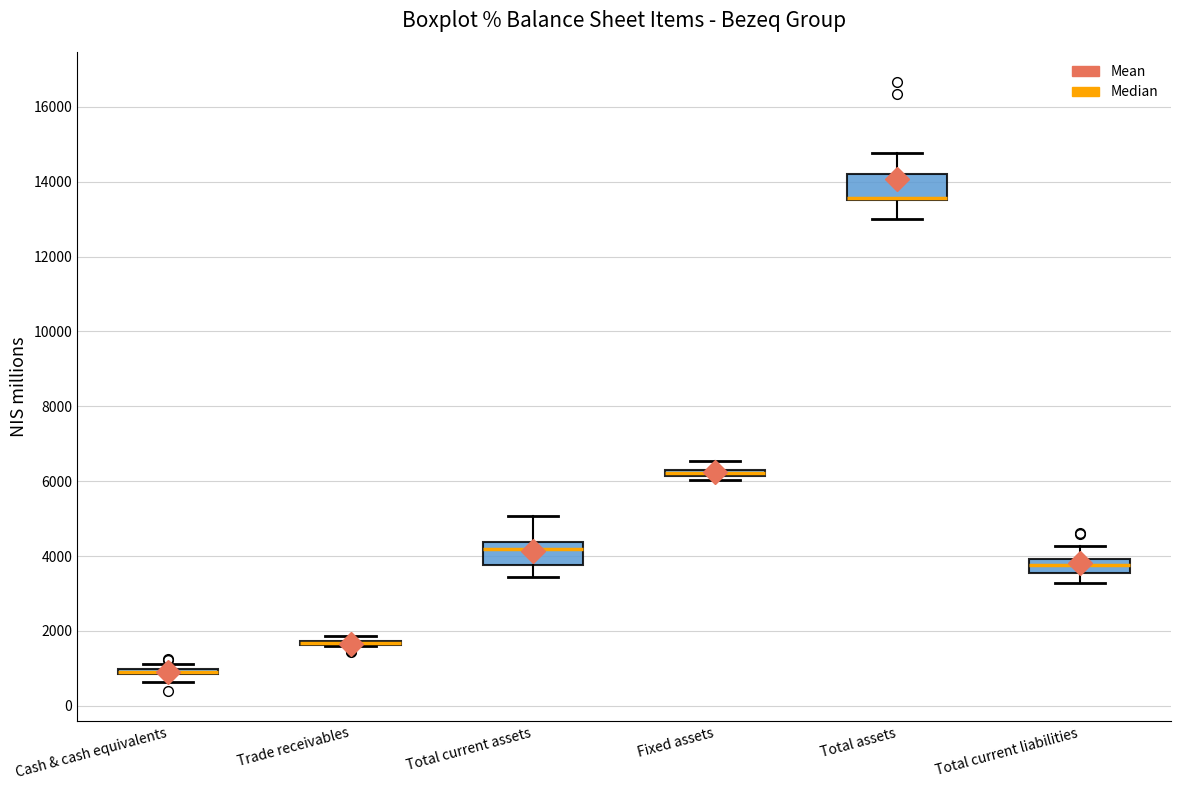

Where is the lower edge of the box for Fixed assets on the y-axis? The values are not printed on the chart, so give them approximately, as read against the axis.

6200